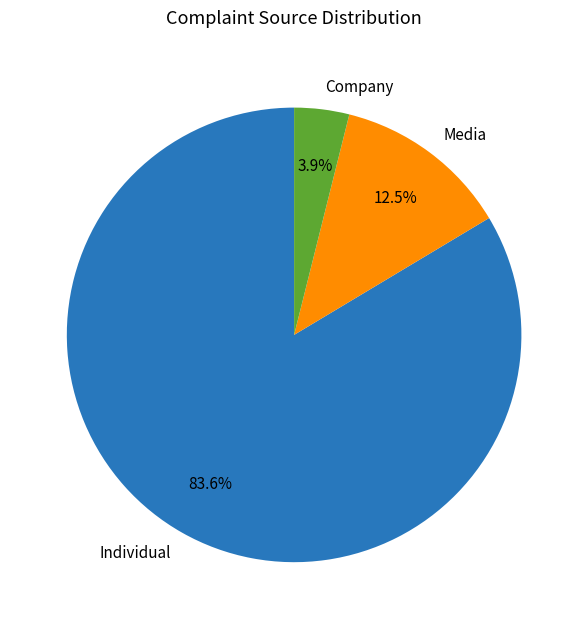

Which category has the biggest portion of the pie?

Individual